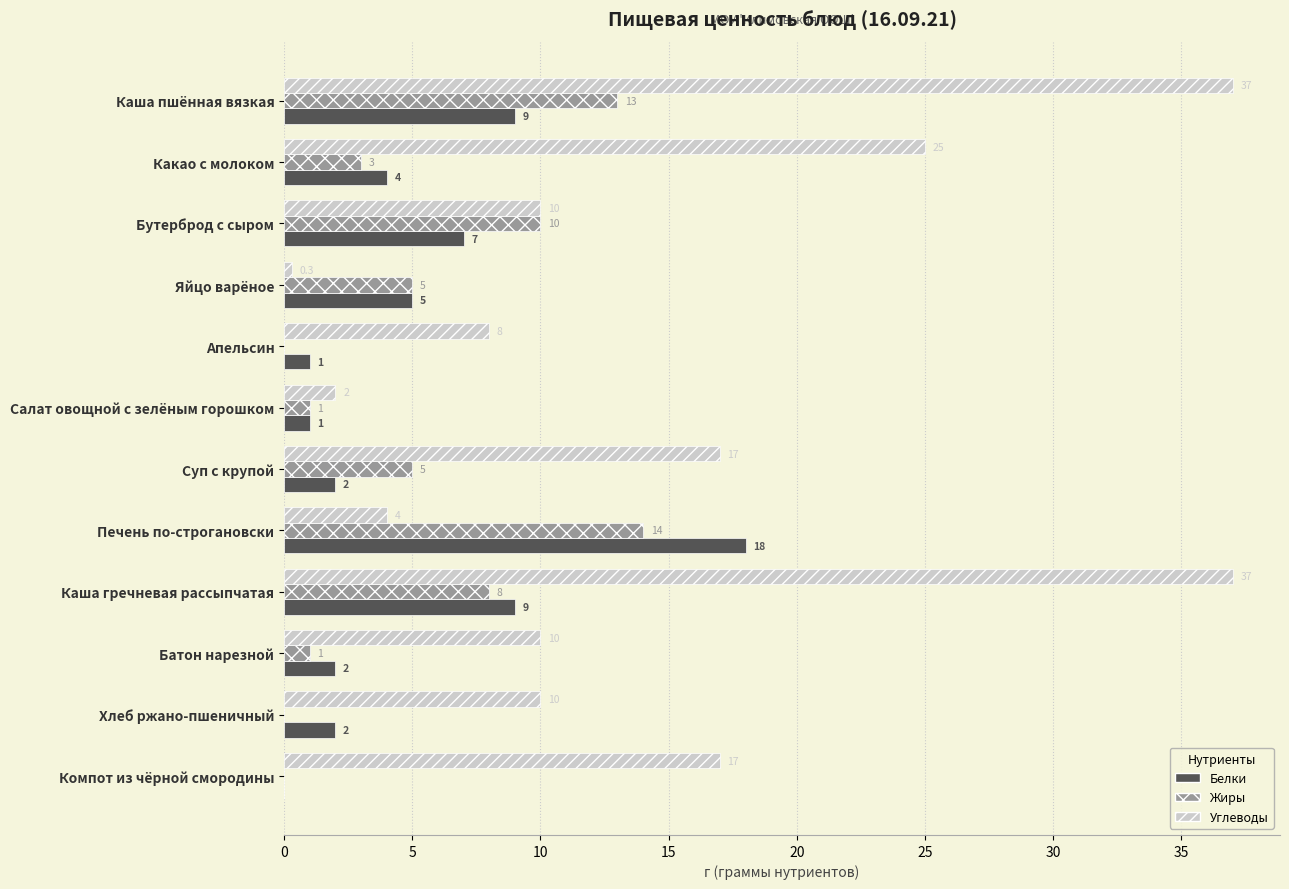

What is the sum of the Жиры values at Яйцо варёное and Батон нарезной?

6.0